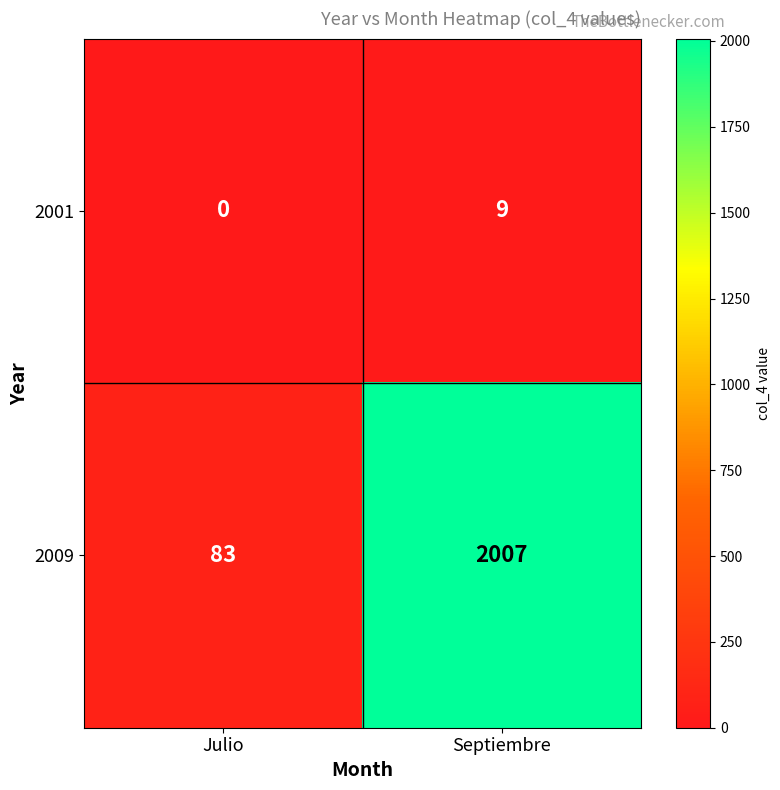

Which series has the largest total across all categories?

2009